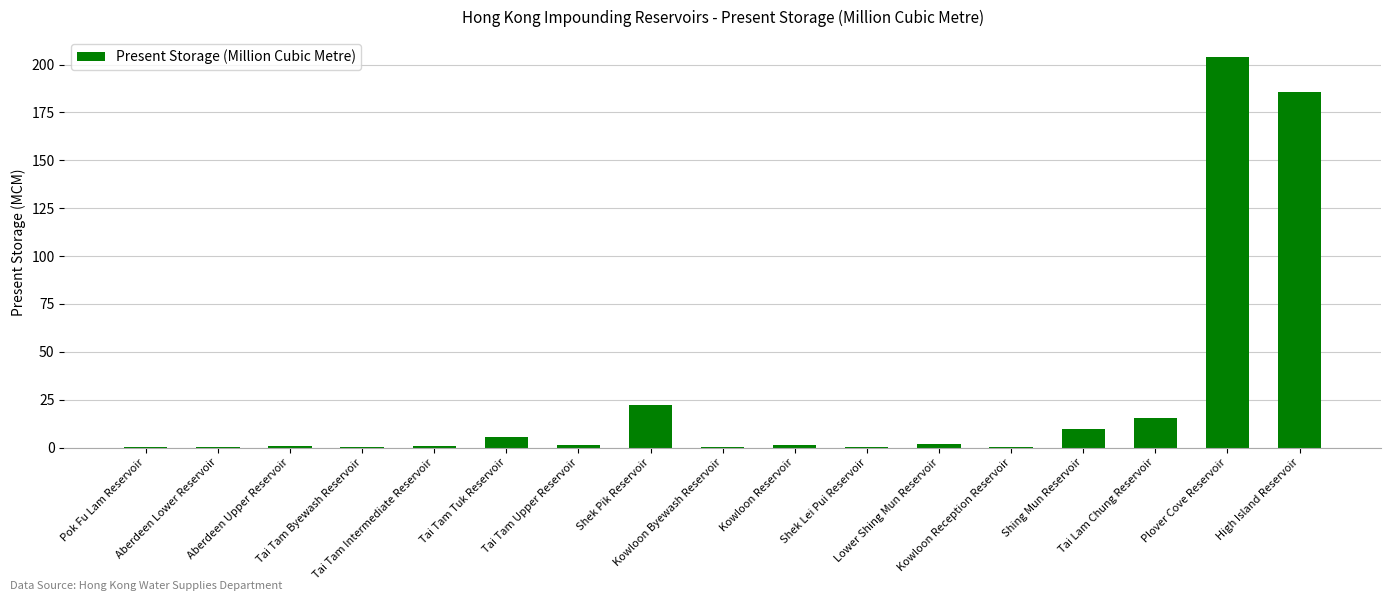

What is the sum of all values?

450.5